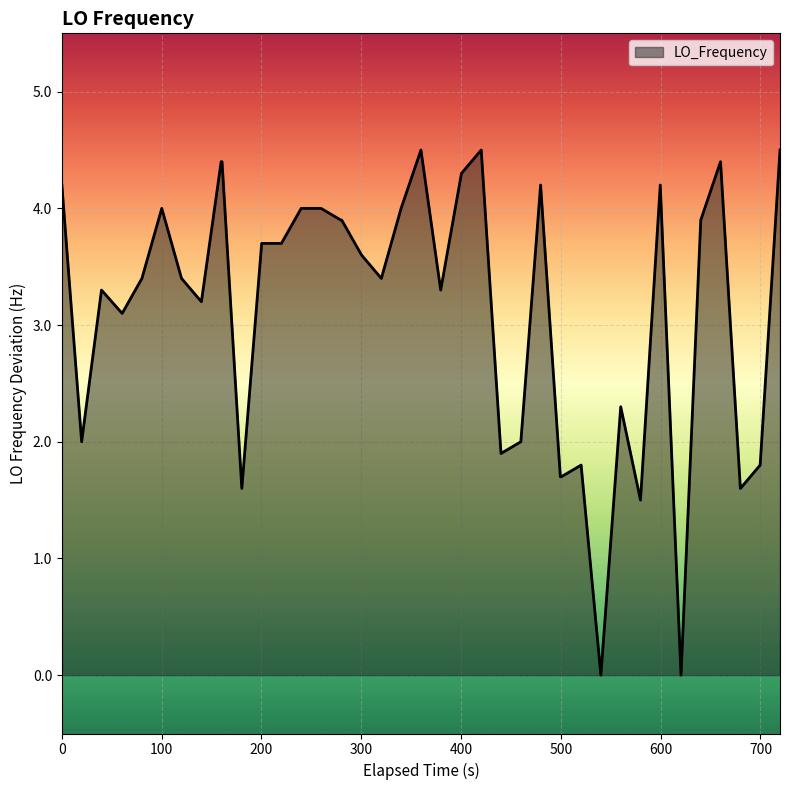

Count the number of data series in this chart.

1